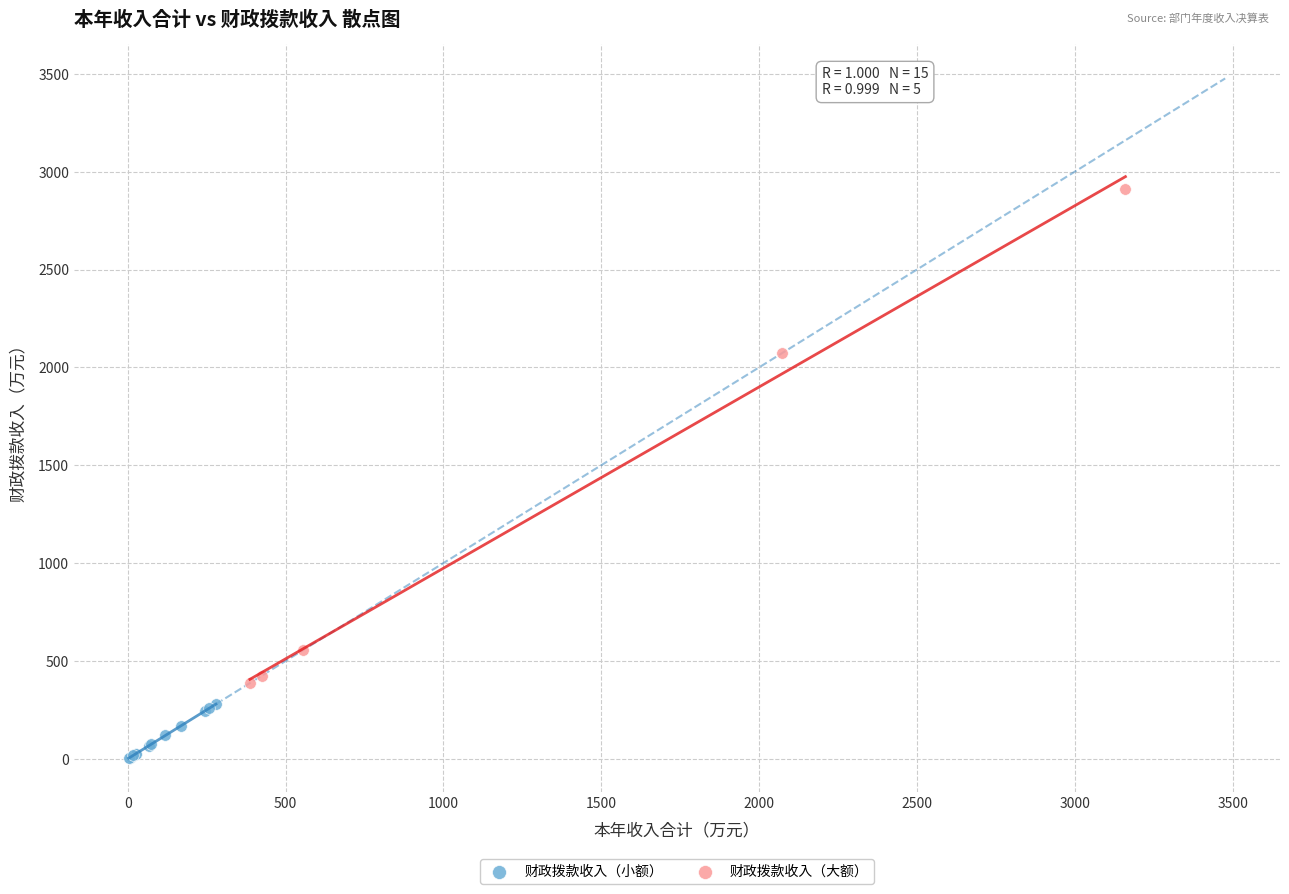

What are all the series names shown in the legend?

财政拨款收入（小额）, 财政拨款收入（大额）